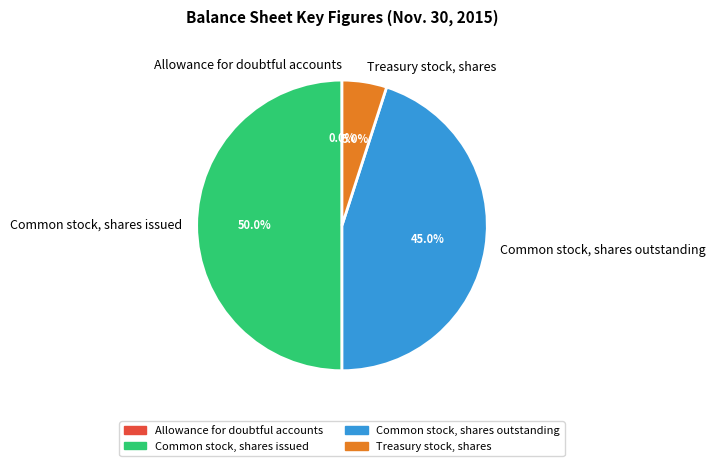

Is Treasury stock, shares the majority of the pie?

No